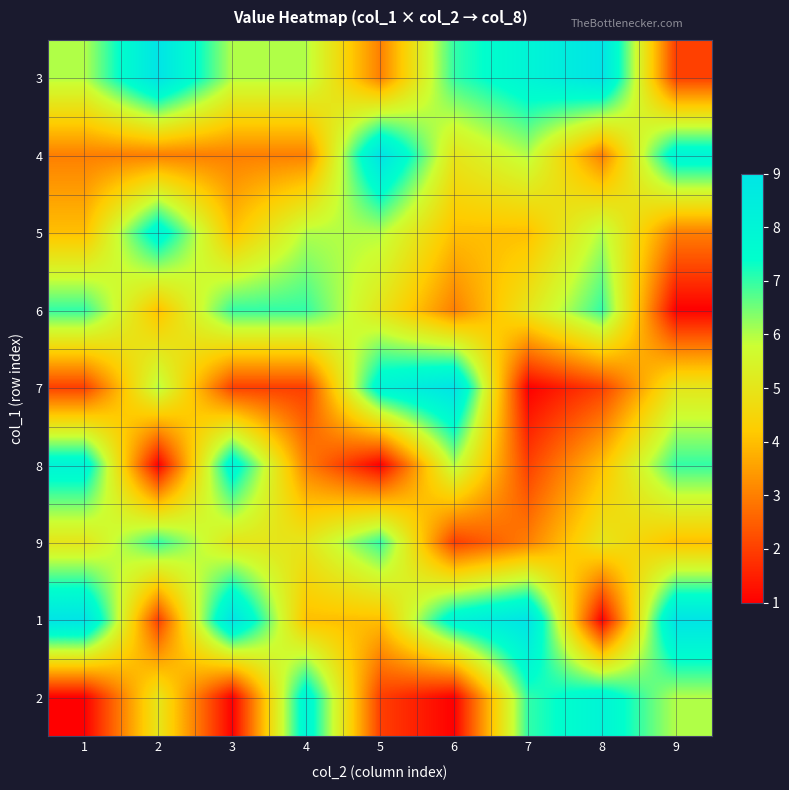

At how many categories does at least one series exceed 6?

9